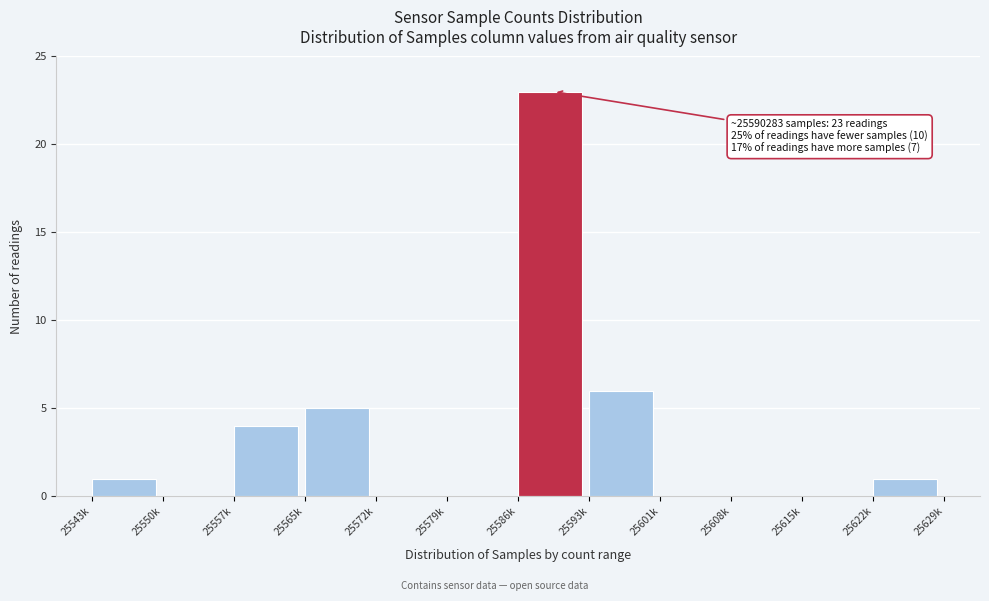

Reading right to left, what are all the values shown in this chart?

25622k=1	25615k=0	25608k=0	25601k=0	25593k=6	25586k=23	25579k=0	25572k=0	25565k=5	25557k=4	25550k=0	25543k=1